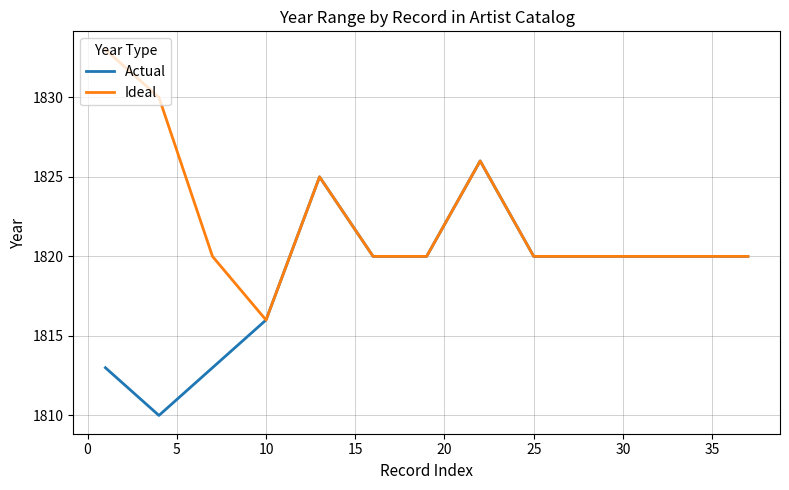

What is the minimum value for Actual?

1810